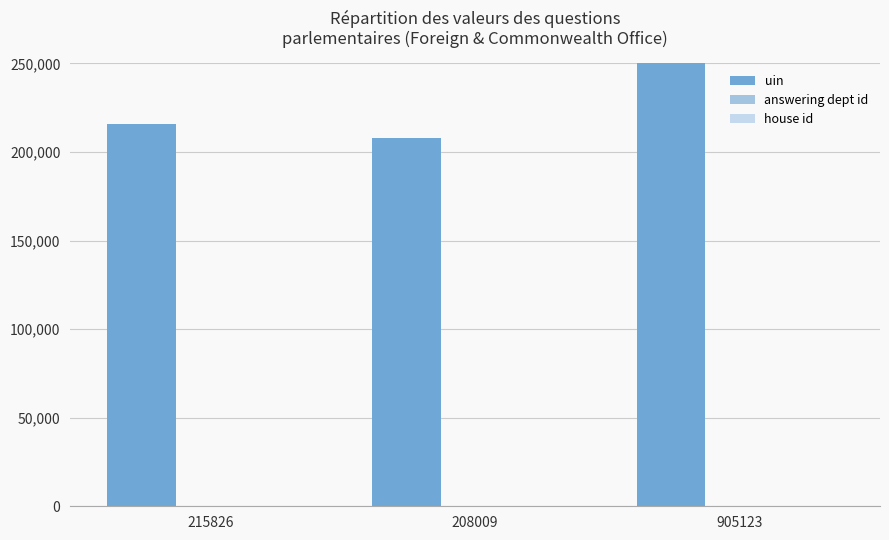

What is the spread (max minus min) of values at 905123?

905122